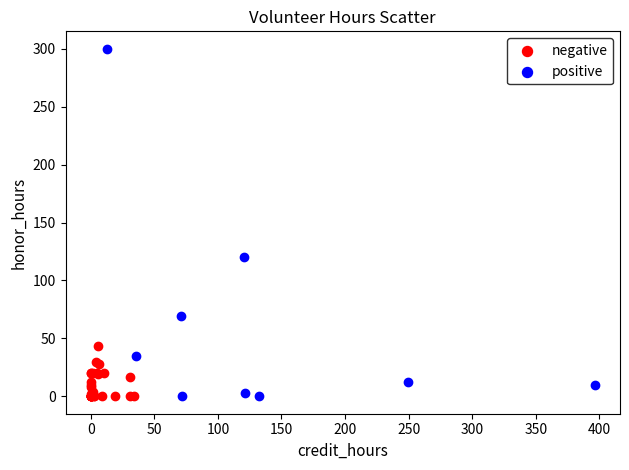

What are all the series names shown in the legend?

negative, positive